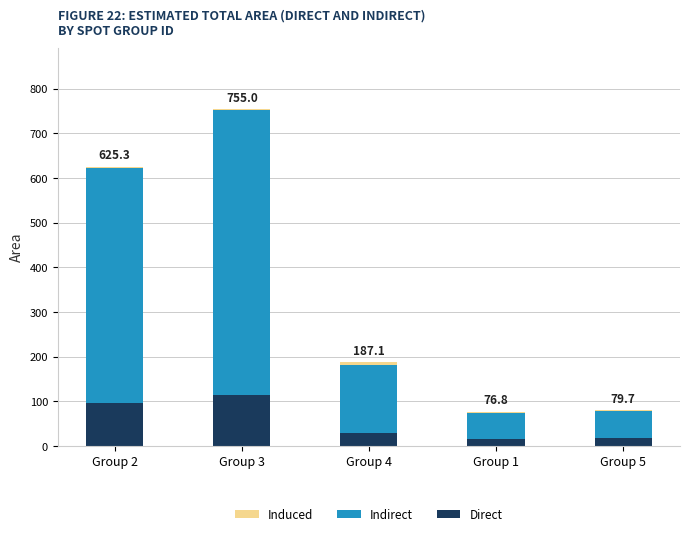

At which label does Direct reach its peak?

Group 3